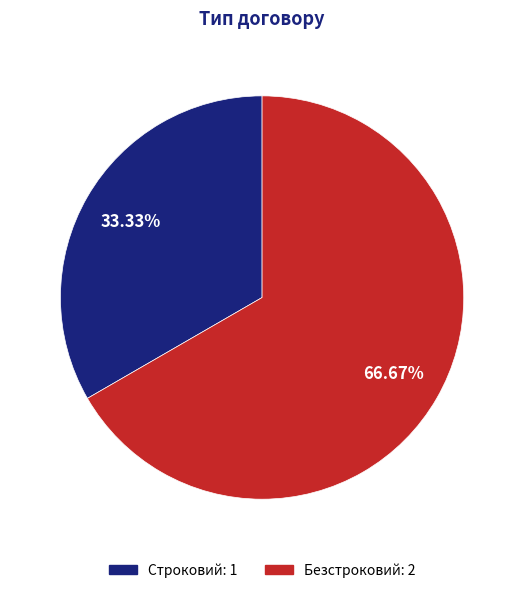

To the nearest percent, what percentage of the pie is Безстроковий?

67%